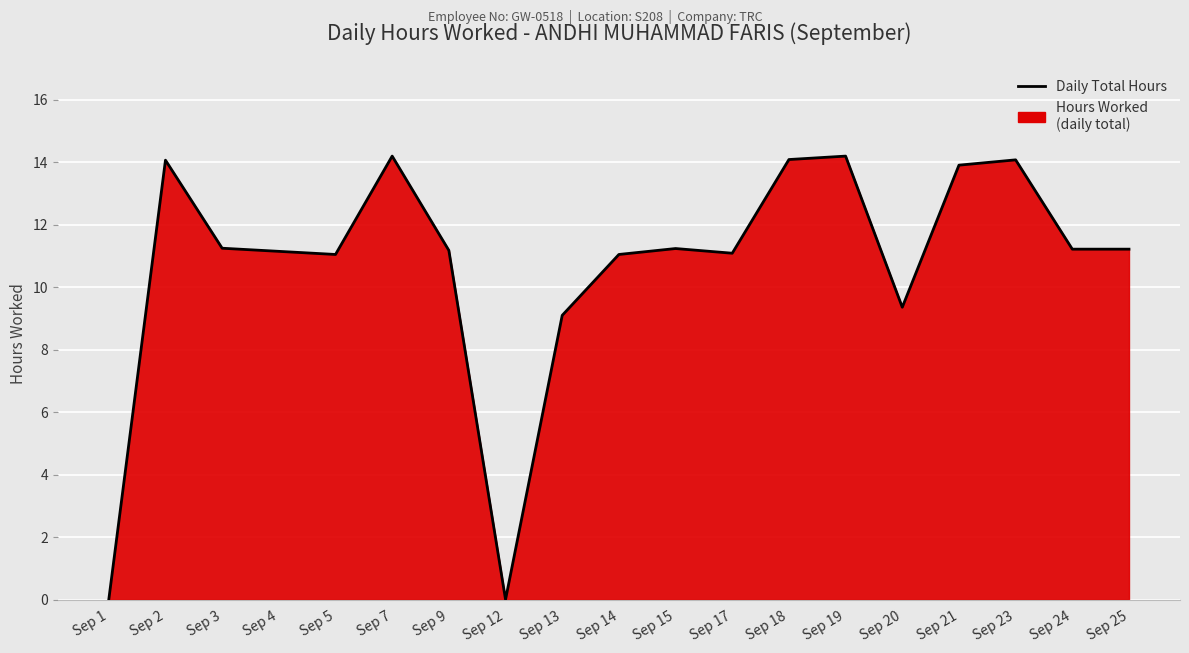

What is the difference between the maximum and second lowest values?

14.2